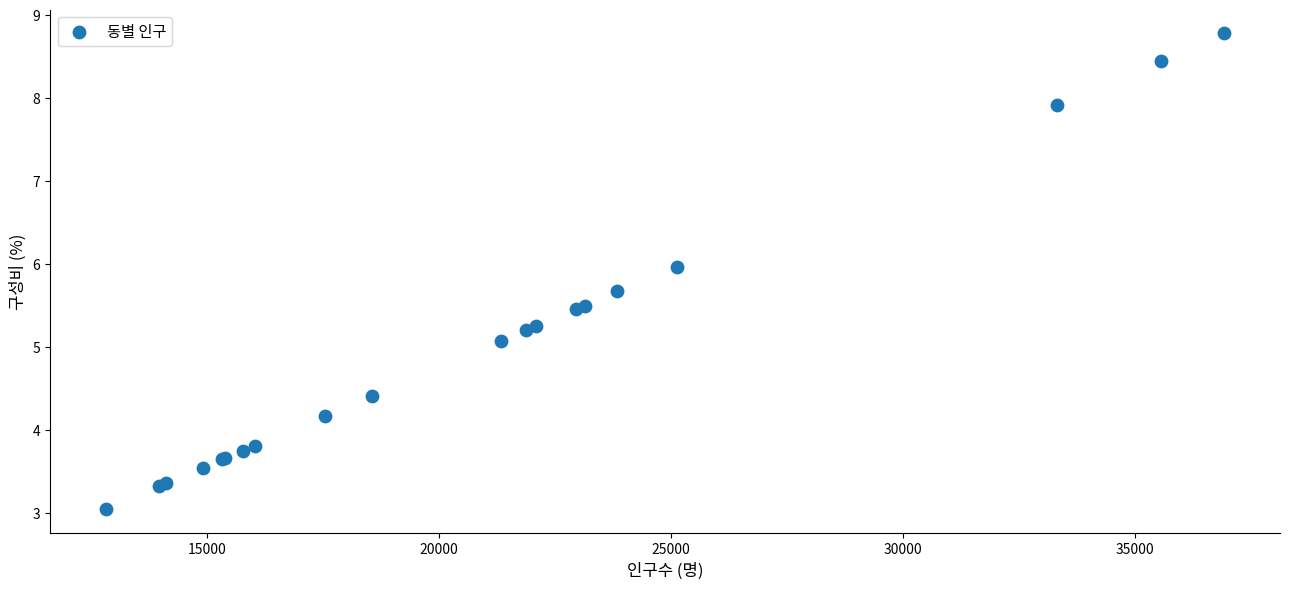

What Y value in the scatter plot is closest to 5?

5.1